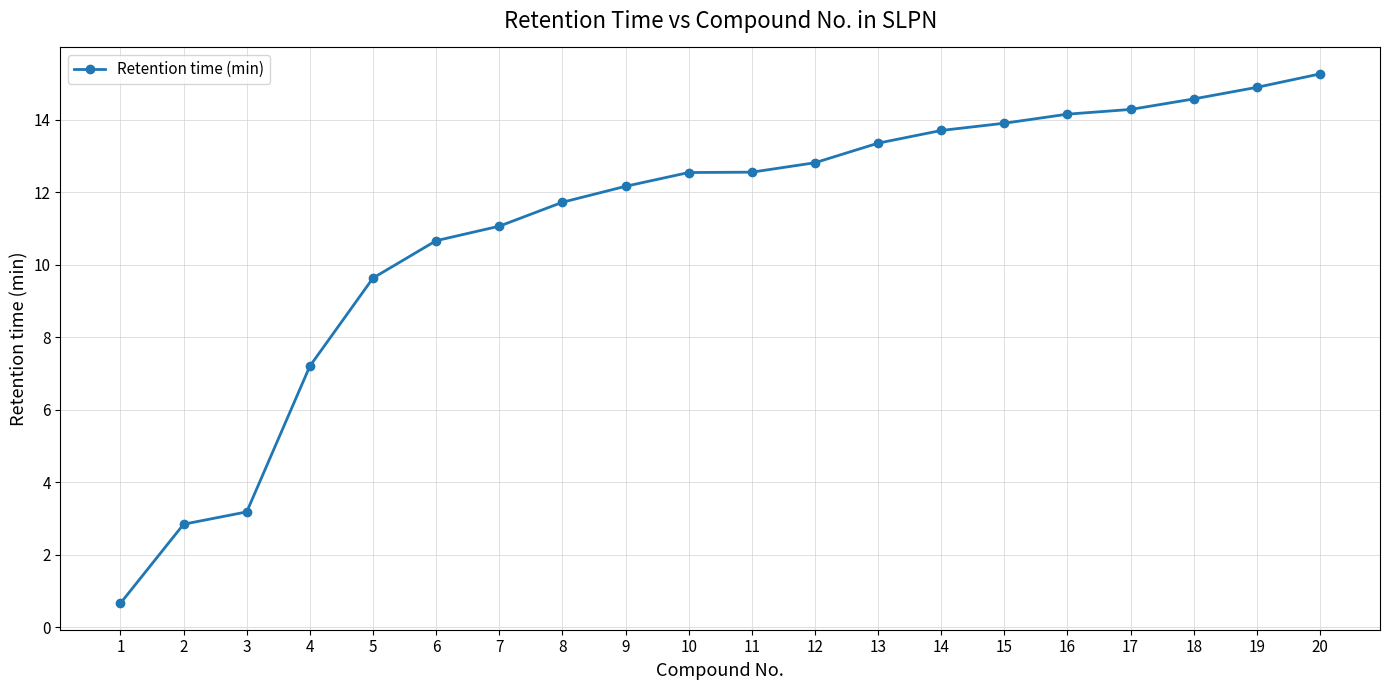

Which category has the lowest value across all series?

1